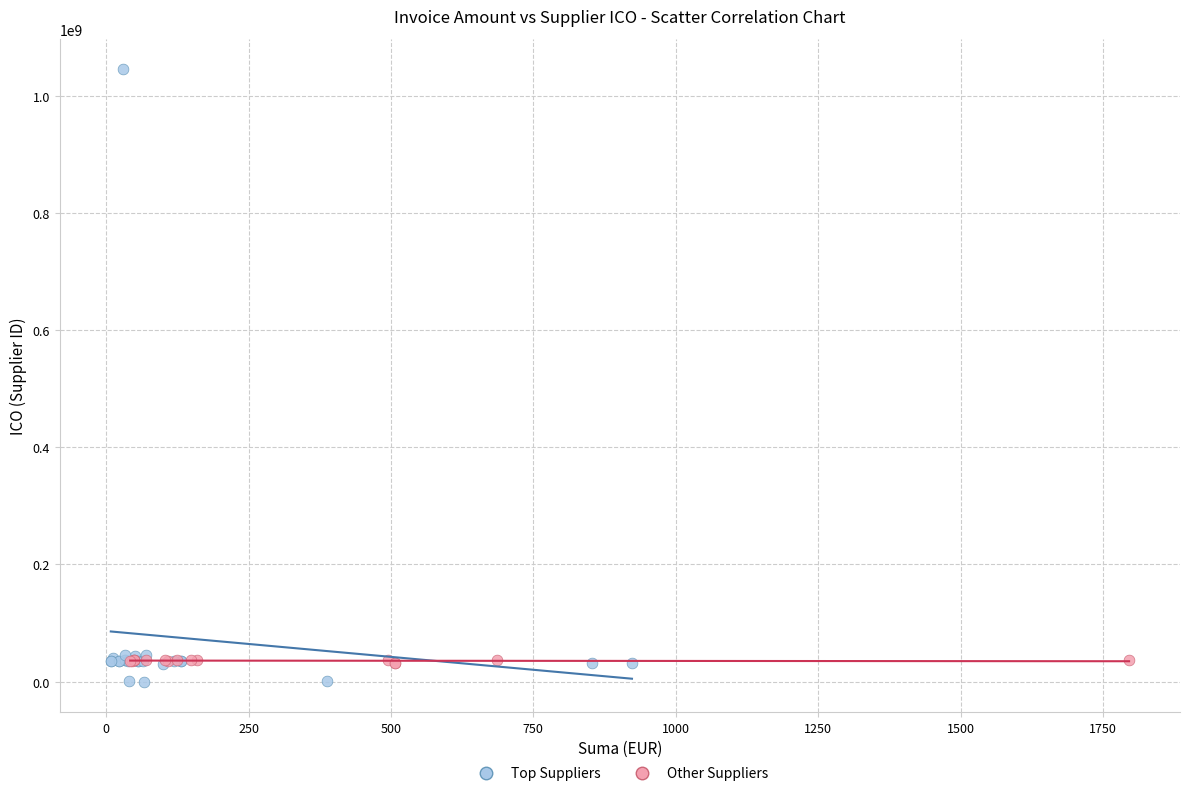

Which series has the largest Y range (max minus min)?

Top Suppliers